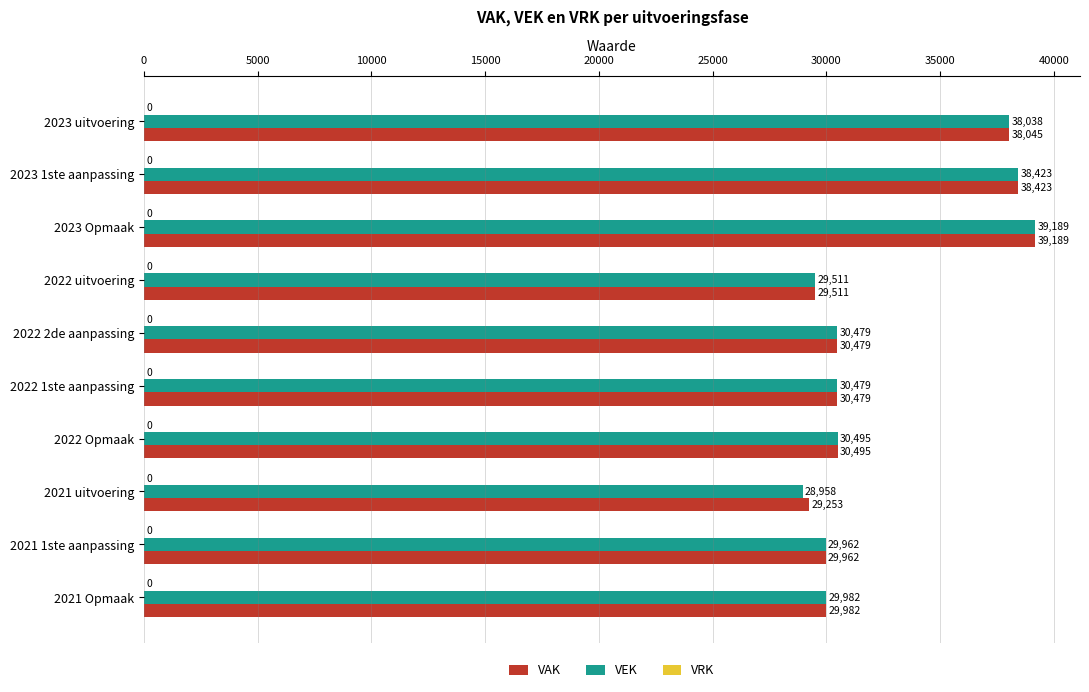

Which category has the highest value in the VAK series?

2023 Opmaak